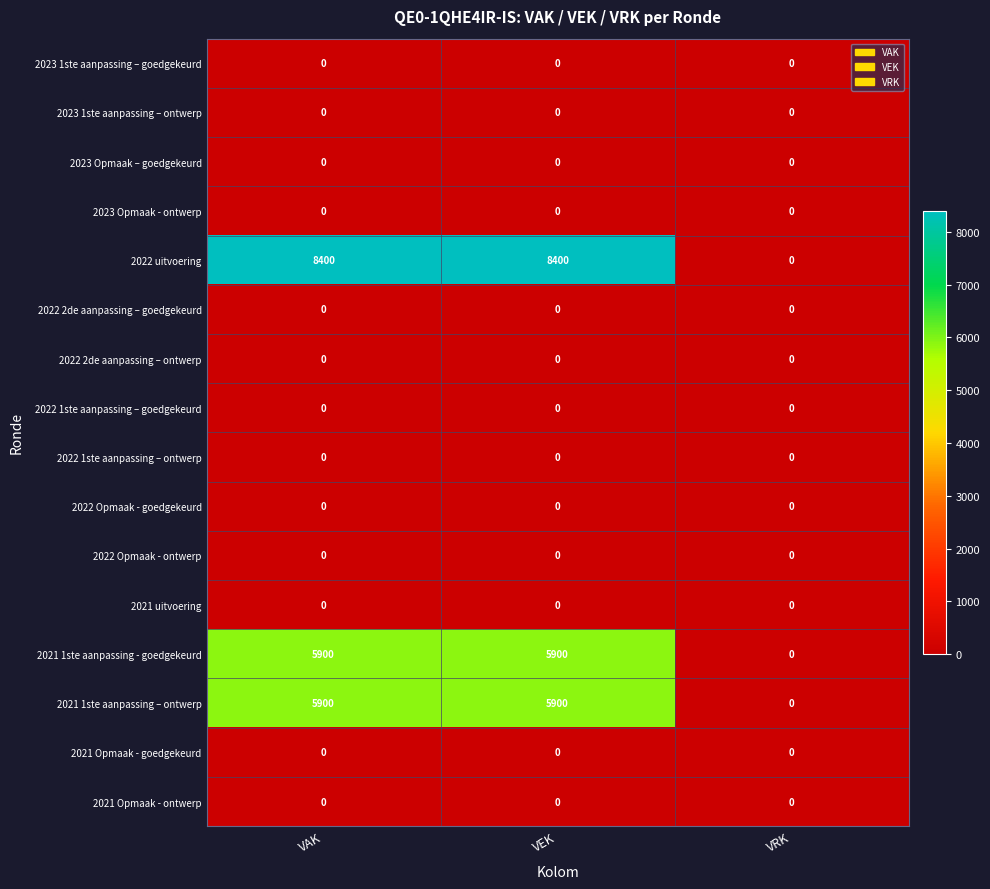

Which series has the widest spread of values?

2022 uitvoering